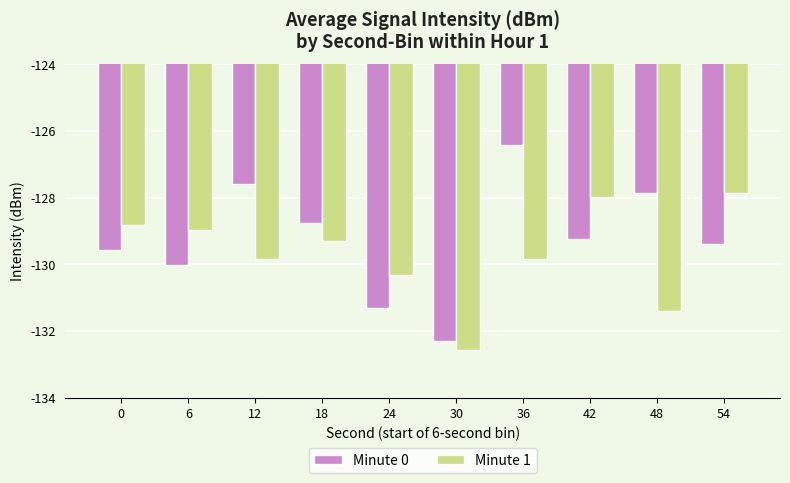

Count the number of categories in the chart.

10